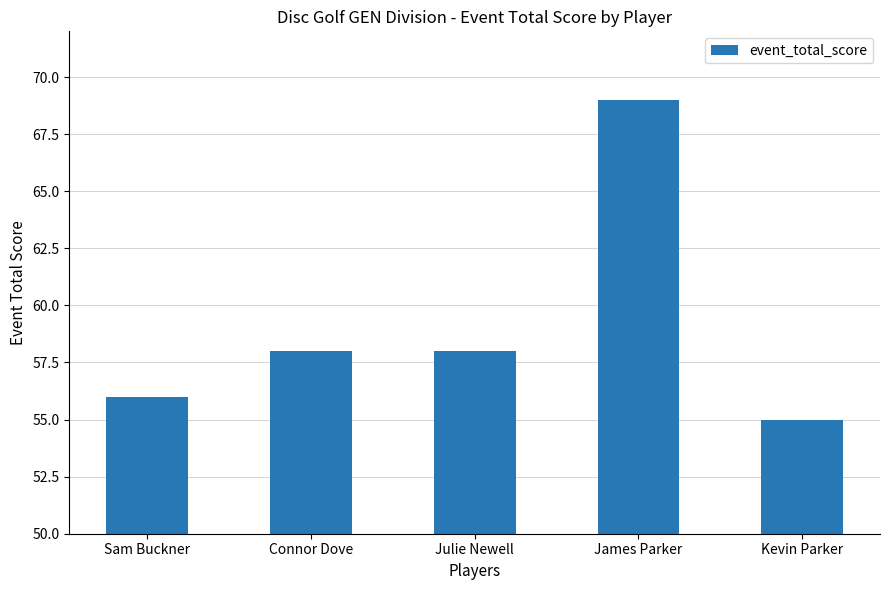

Between James Parker and Sam Buckner, which is larger?

James Parker